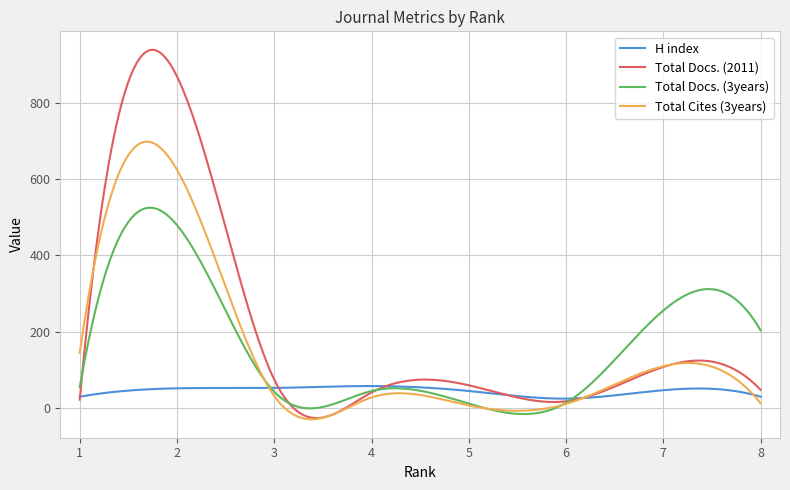

True or false: H index and Total Docs. (2011) cross at least once.

True